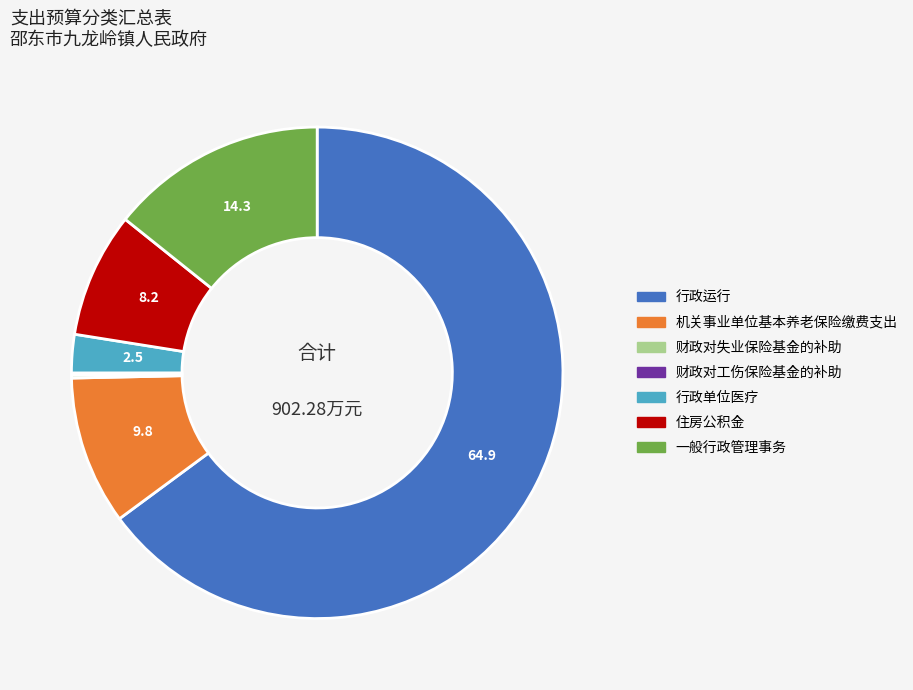

Is there any slice that represents more than half of the pie?

Yes